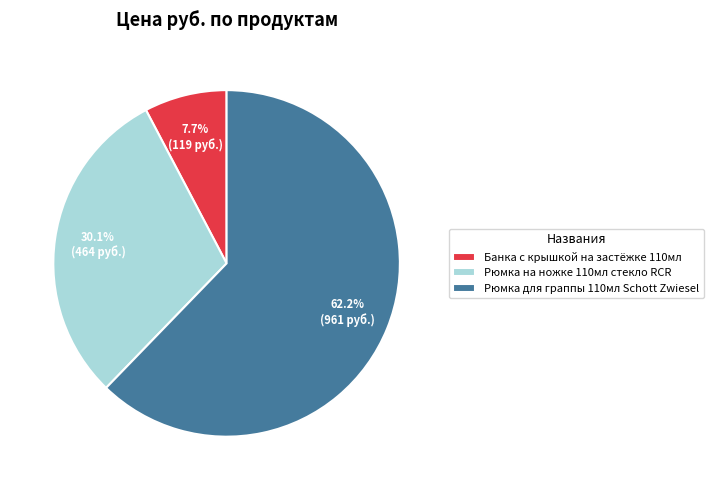

The Рюмка для граппы 110мл Schott Zwiesel slice represents 62% of the pie. True or false?

True